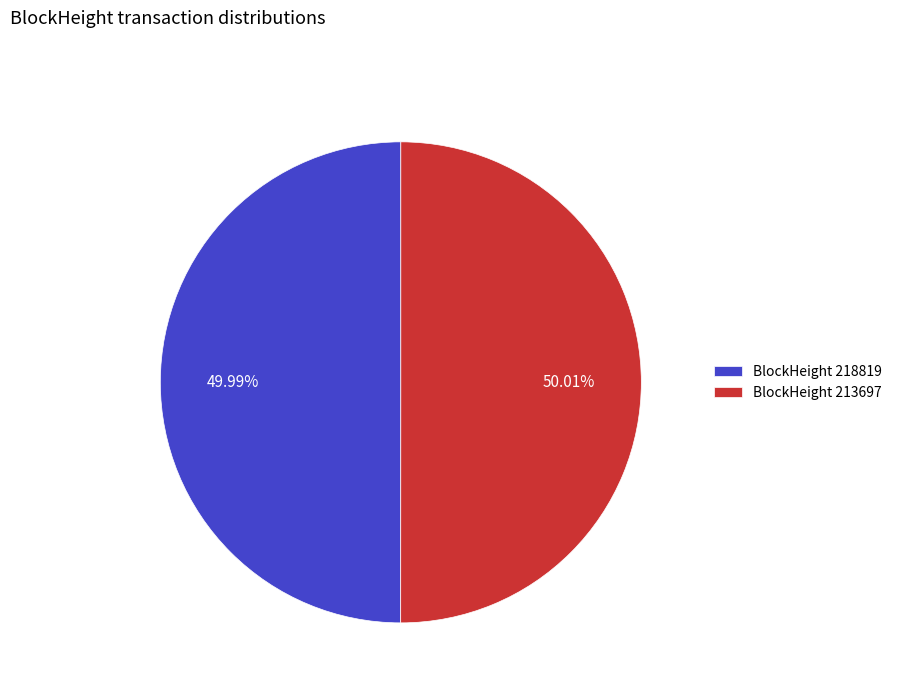

What is the ratio of the value at BlockHeight 218819 to the value at BlockHeight 213697?

1.0